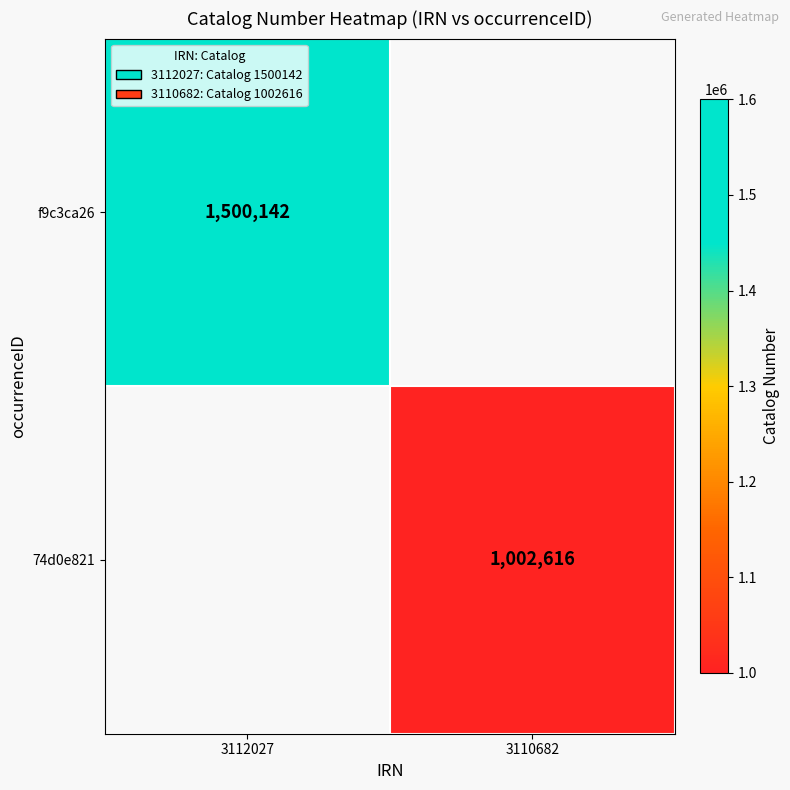

The value of f9c3ca26 at 3112027 is 1500142. True or false?

True